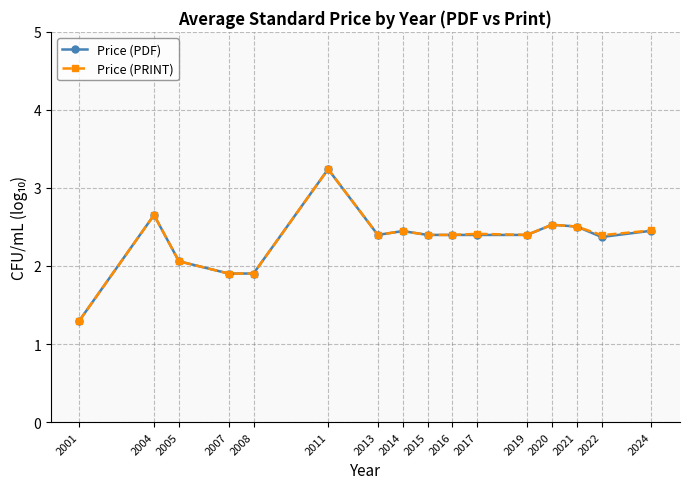

How many series are shown in this chart?

2